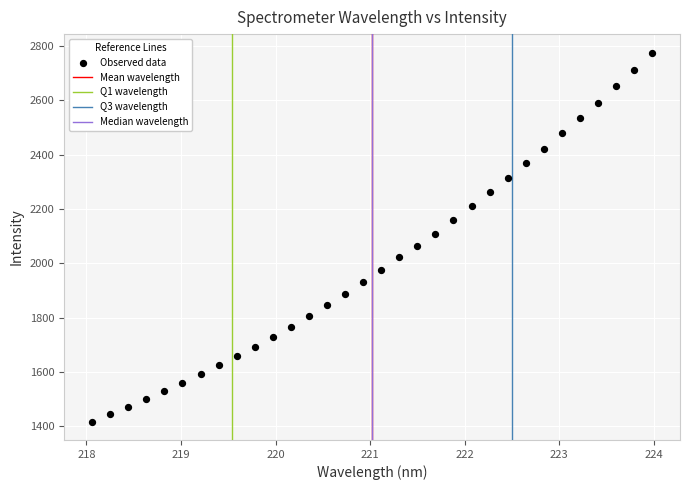

What is the range of Y values (max minus min)?

1357.1